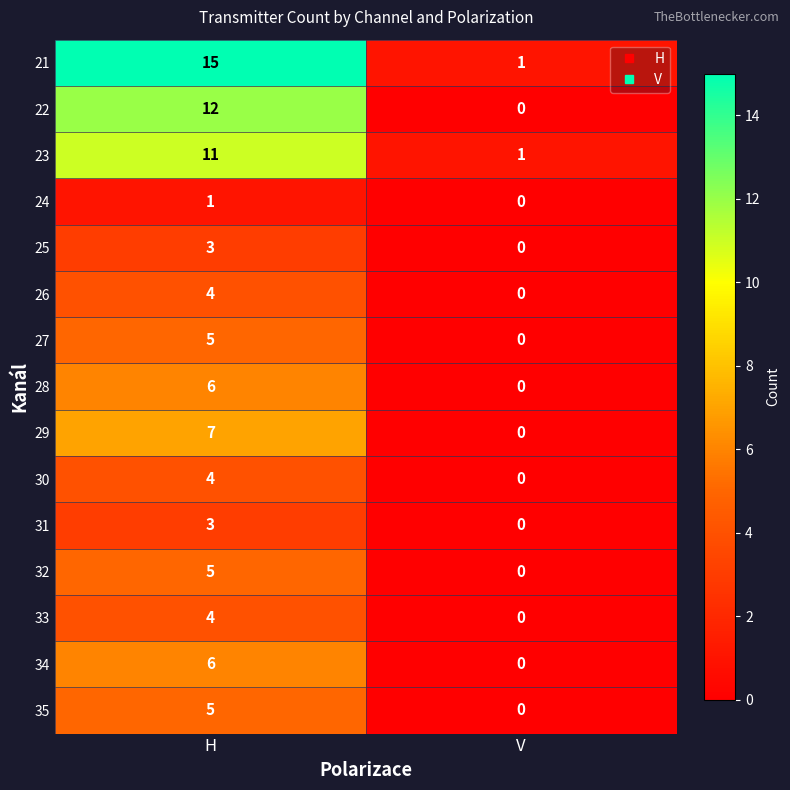

What is the total value across all series at H?

91